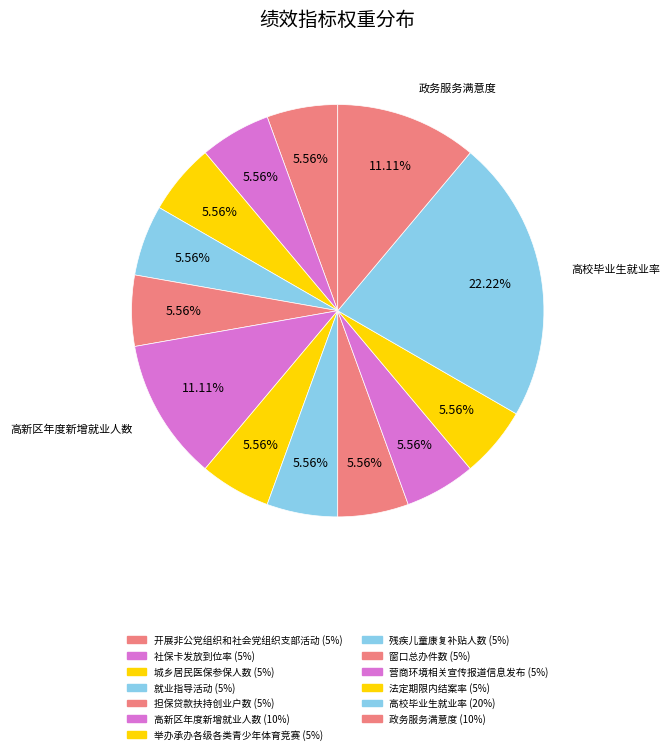

How many slices are in this pie chart?

13